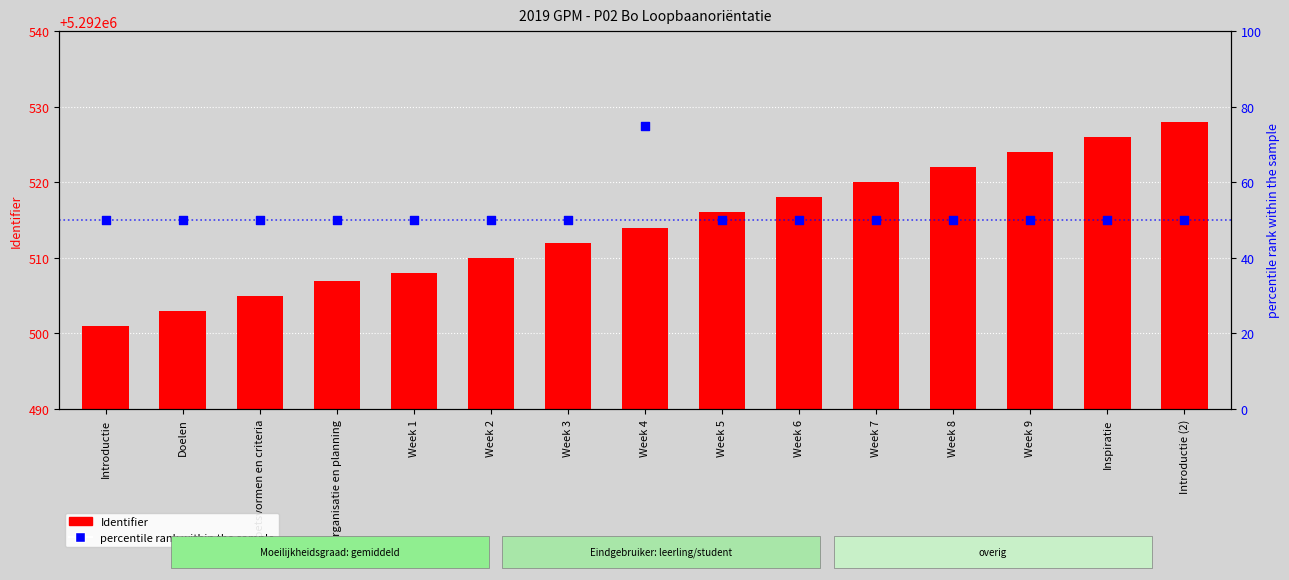

At how many categories does at least one series exceed 3080836?

15